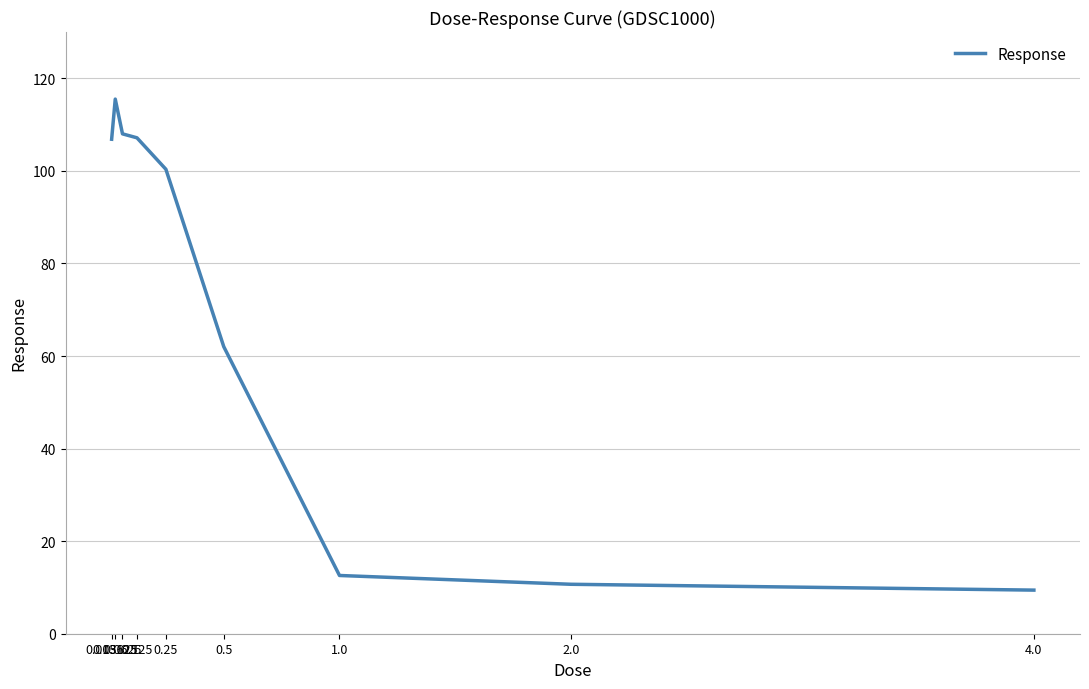

What is the difference between the maximum and minimum values?

106.1